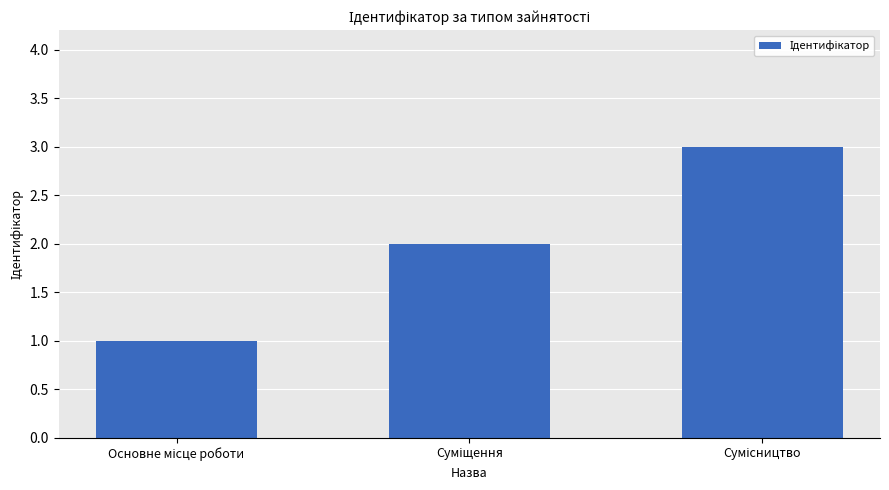

What is the sum of all values?

6